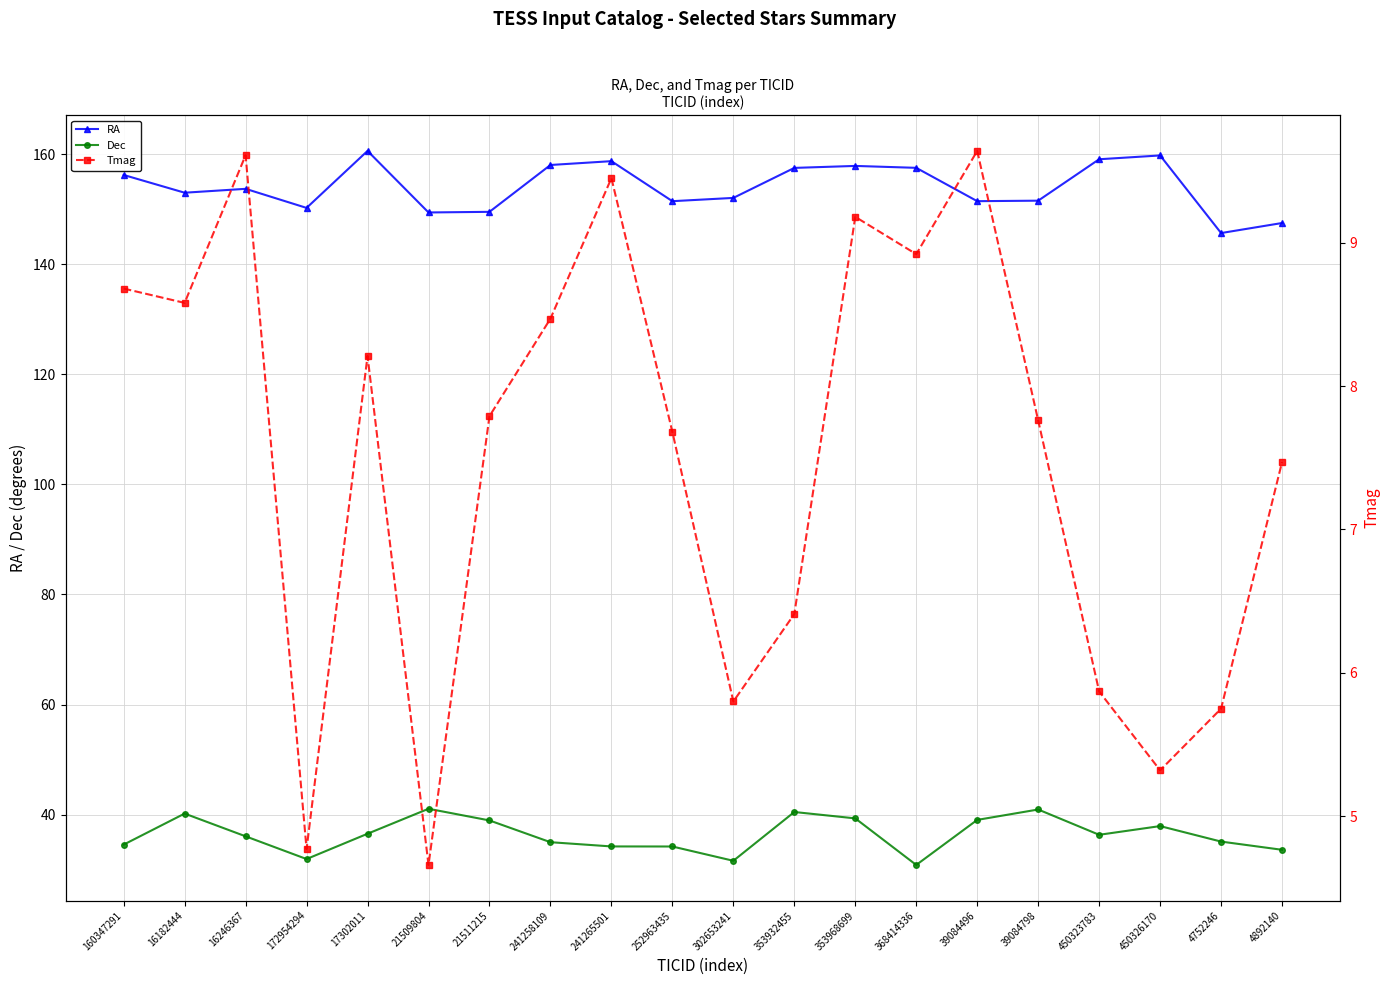

Is this an area chart (filled region under the line)?

No